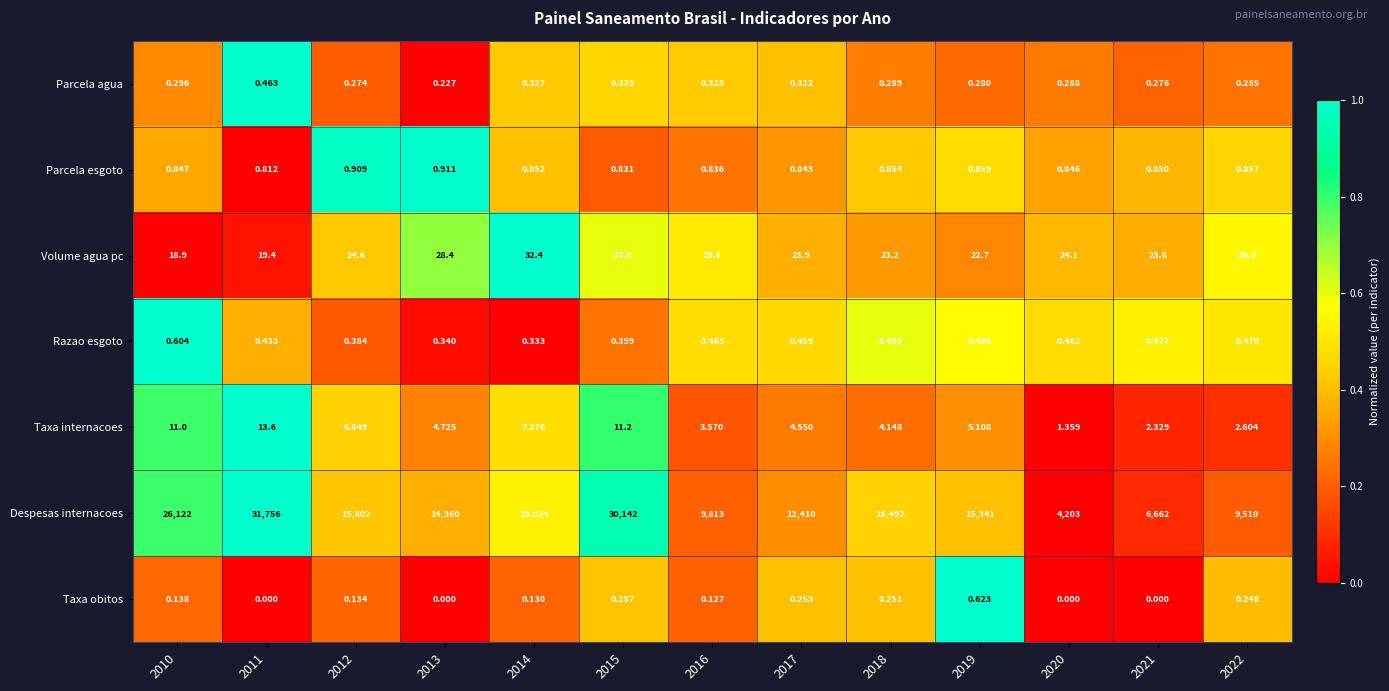

At 2021, list the series in order from largest to smallest.

Despesas internacoes, Volume agua pc, Taxa internacoes, Parcela esgoto, Razao esgoto, Parcela agua, Taxa obitos